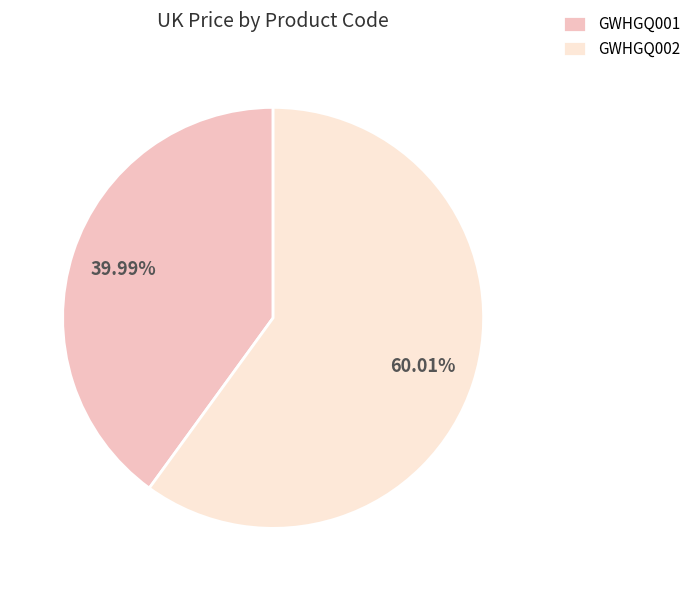

How many slices are in this pie chart?

2